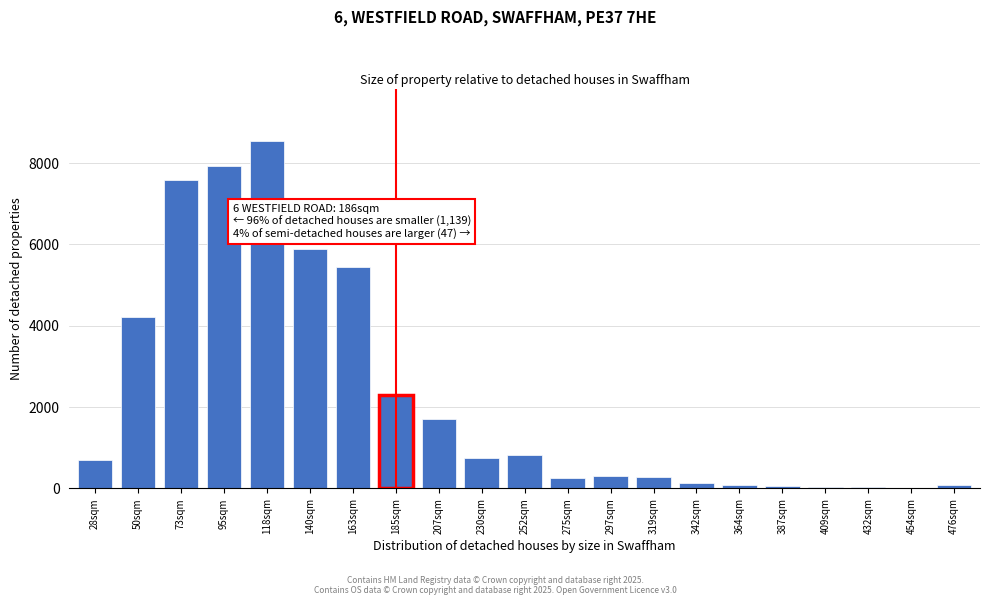

Approximately how many times larger is the value at 50sqm compared to 230sqm?

5.6